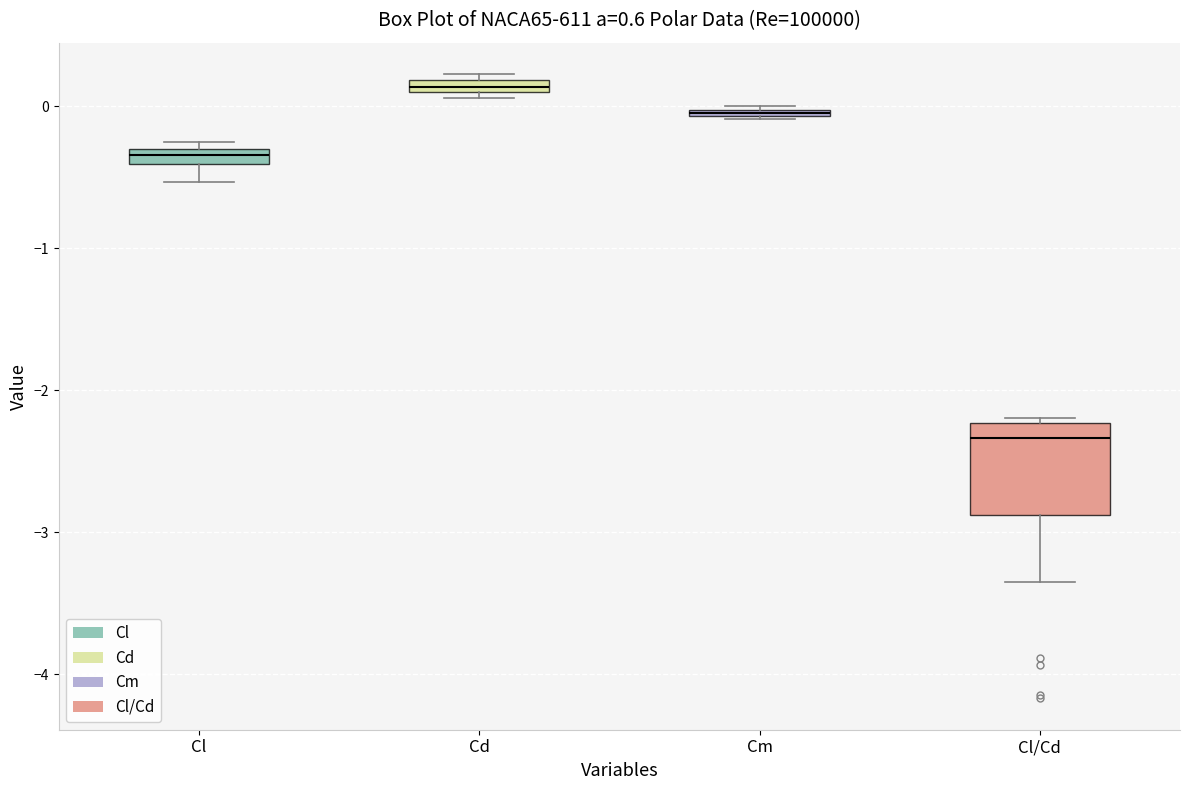

Where is the lower edge of the box for Cd on the y-axis? The values are not printed on the chart, so give them approximately, as read against the axis.

0.1